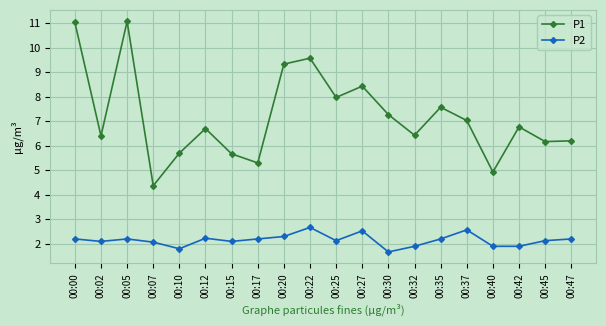

True or false: P2 and P1 cross at least once.

False